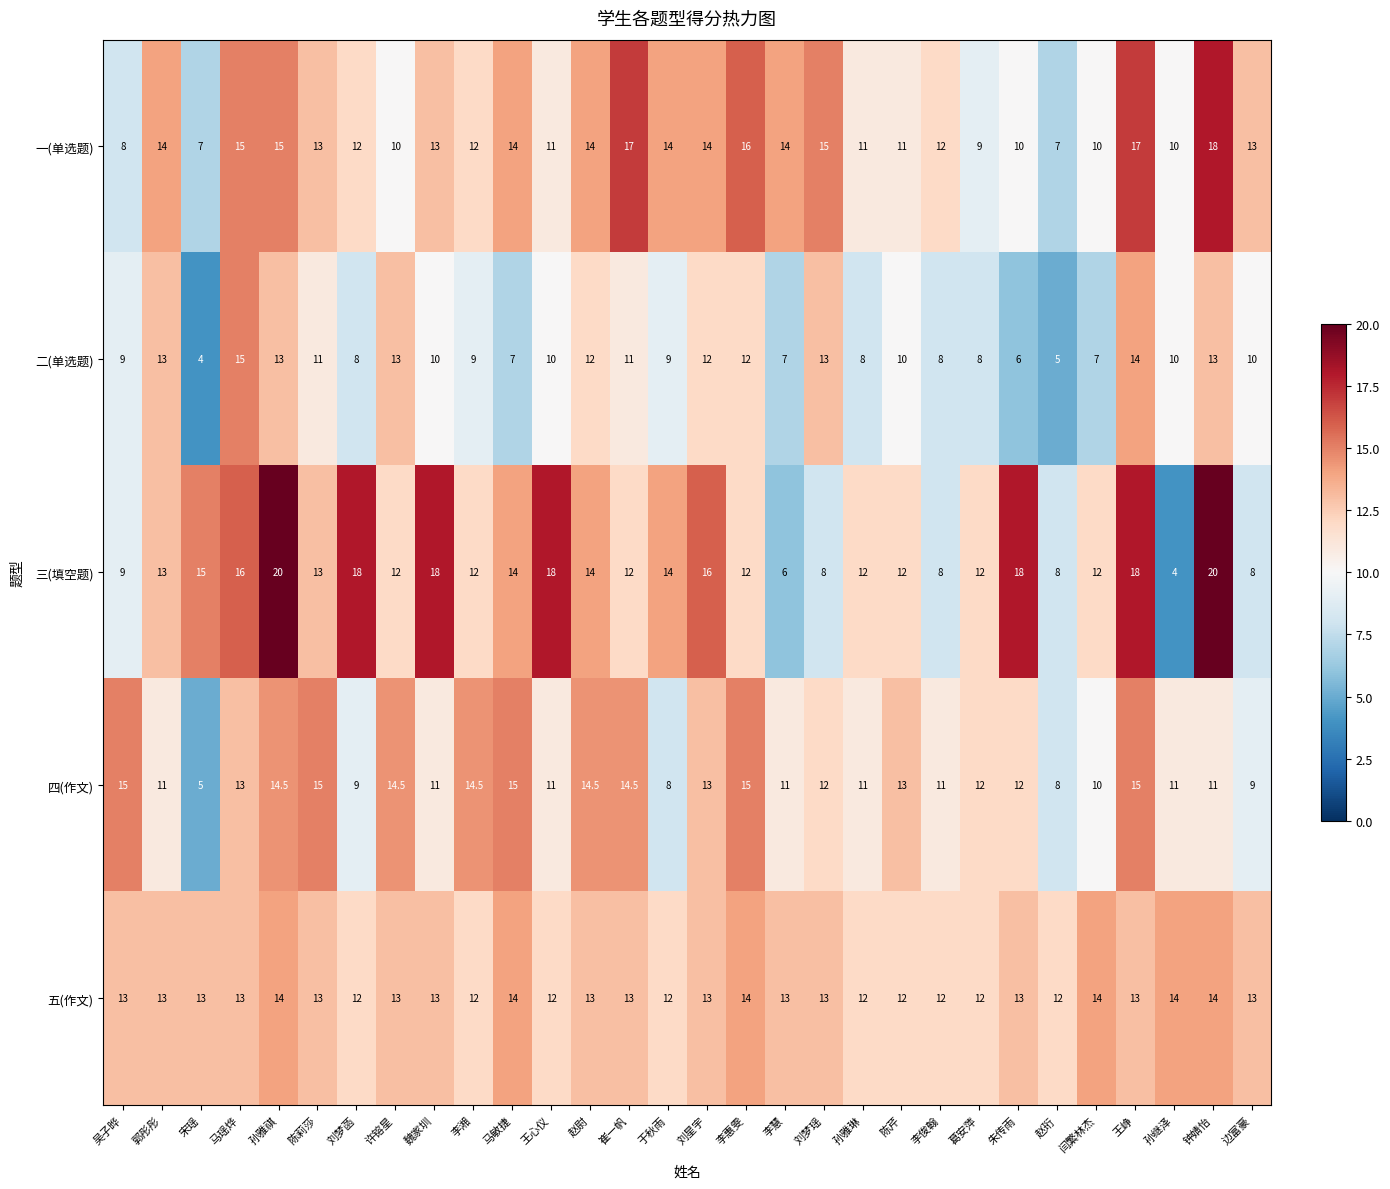

True or false: 一(单选题) has a value of 15.0 at 马瑶烨.

True